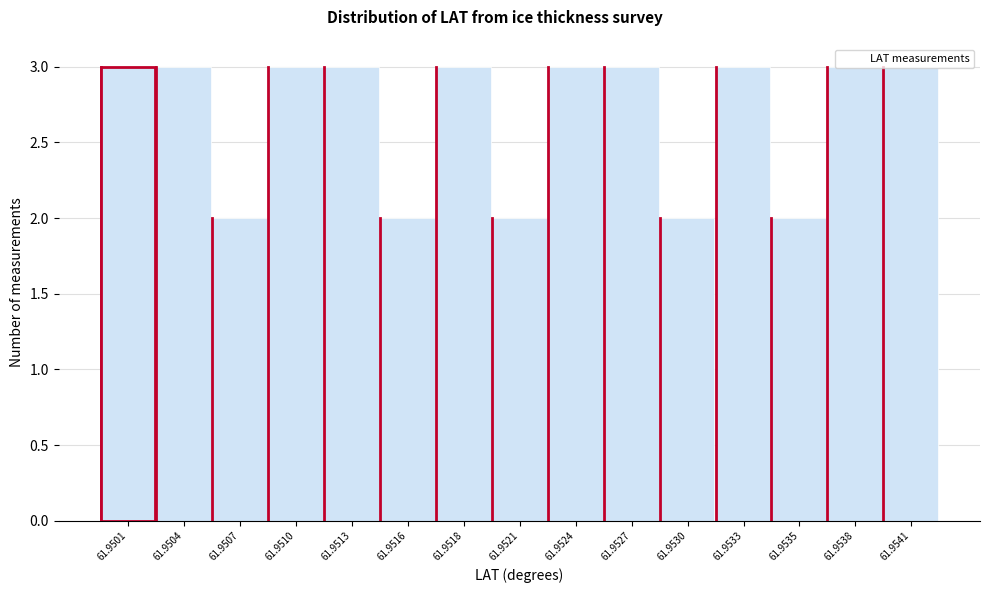

What is the sum of all values?

37